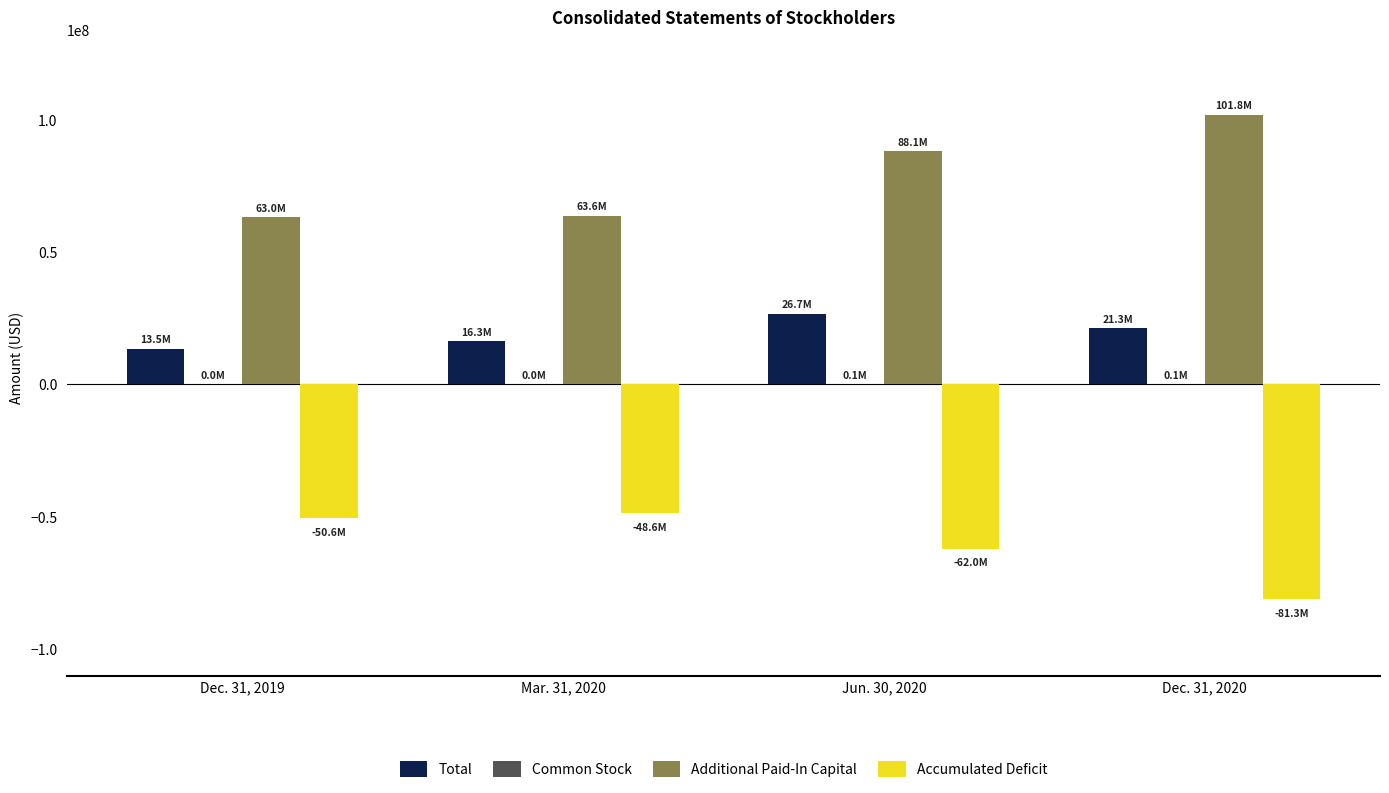

Is it true that Total equals 7679011 at Jun. 30, 2020?

False